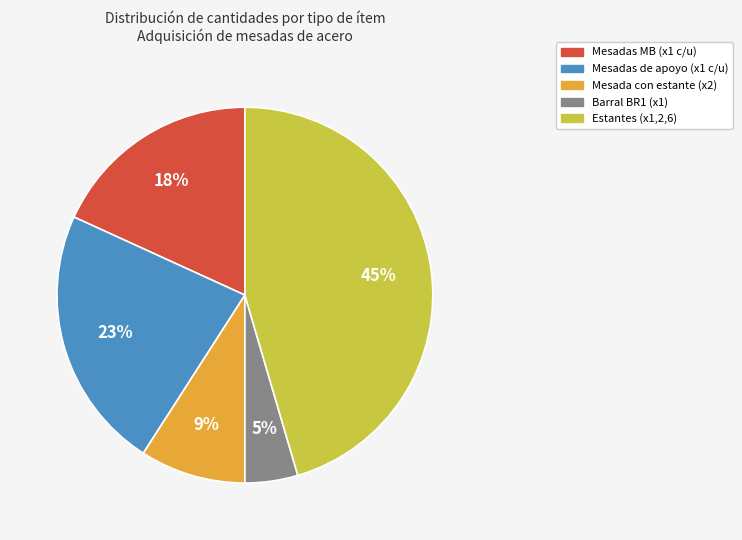

To the nearest percent, what is the average slice percentage?

20%